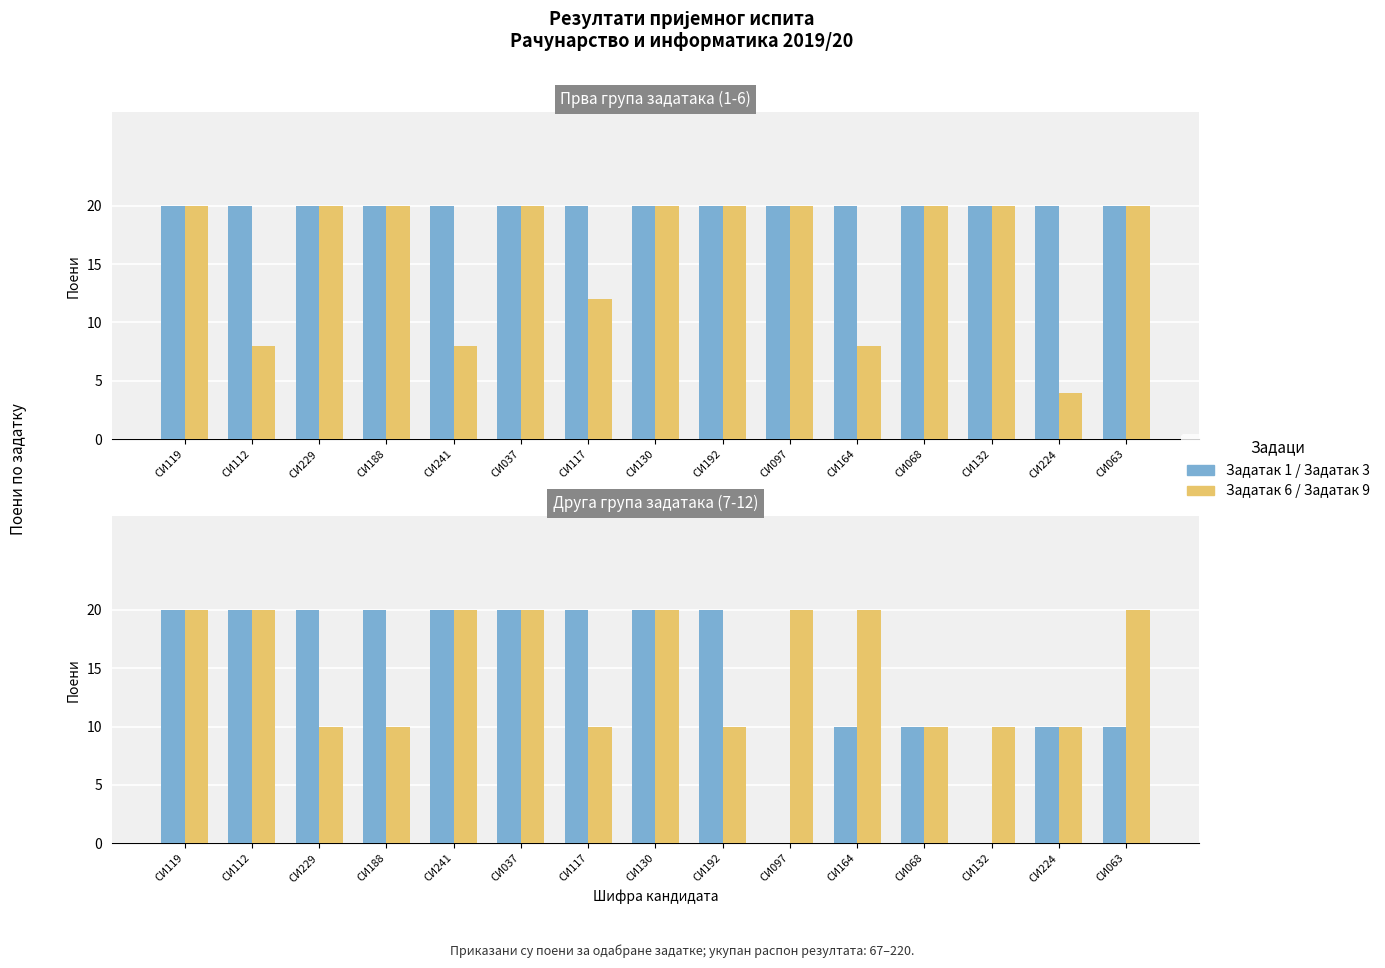

What is the label of the 8th bar from the left?

СИ130